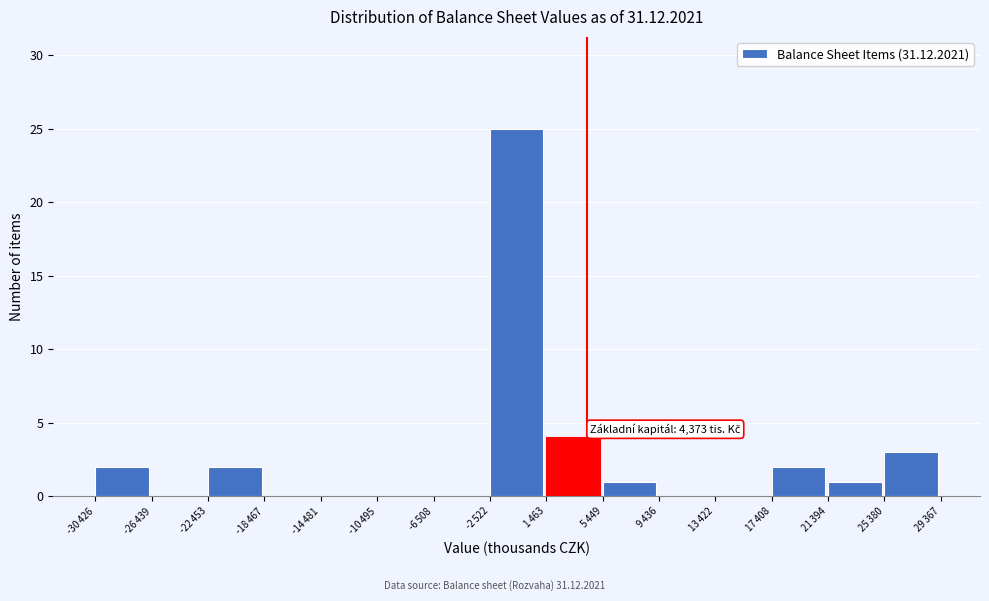

What is the sum of all values?

40